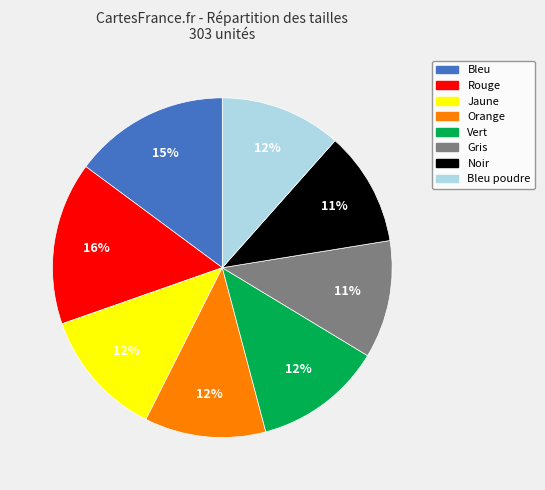

To the nearest percent, what is the difference between the largest and smallest slice percentages?

5%